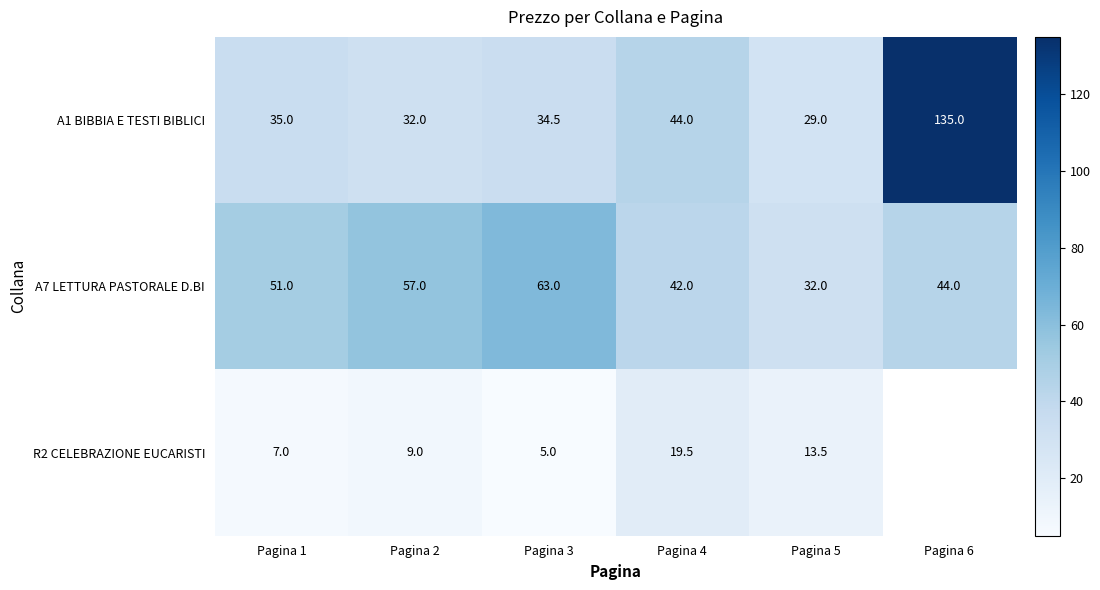

How many series are shown in this chart?

3